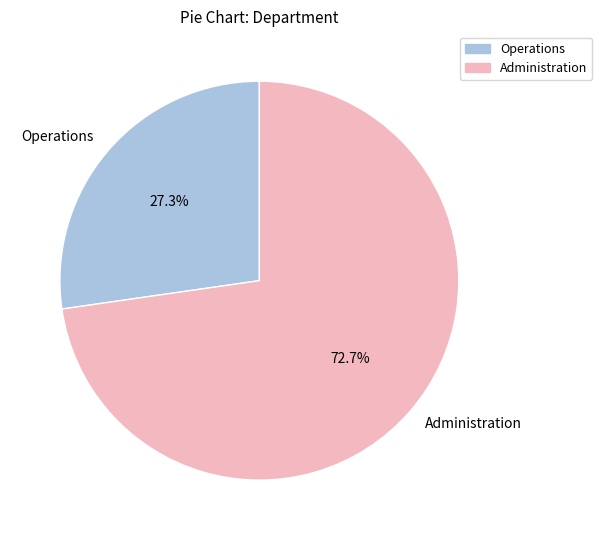

What percentage do Administration and Operations together represent?

100.0%